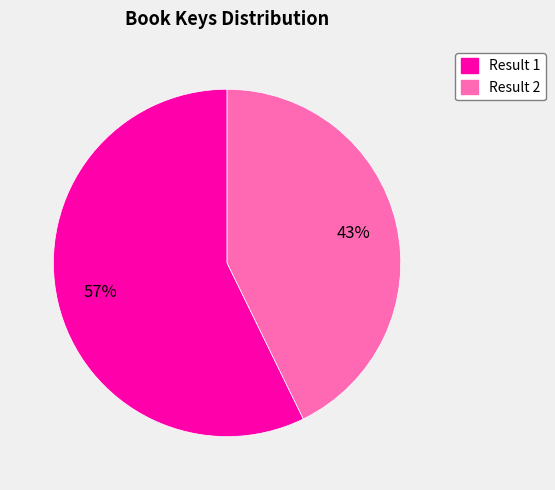

To the nearest percent, what is the difference between the largest and smallest slice percentages?

14%